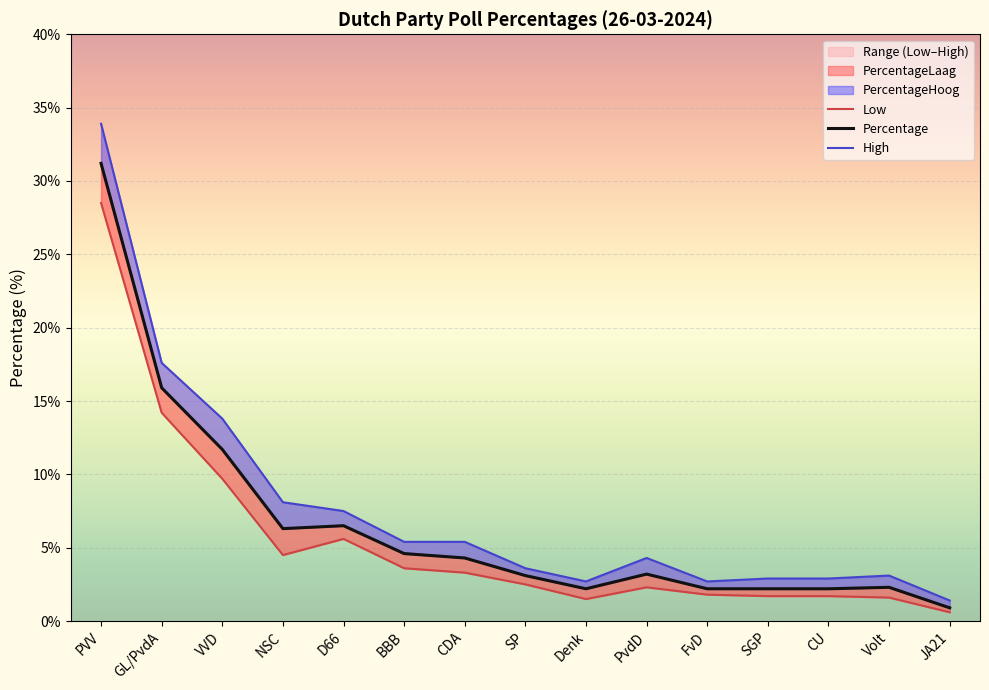

What is the sum of the Percentage values at VVD and JA21?

12.6